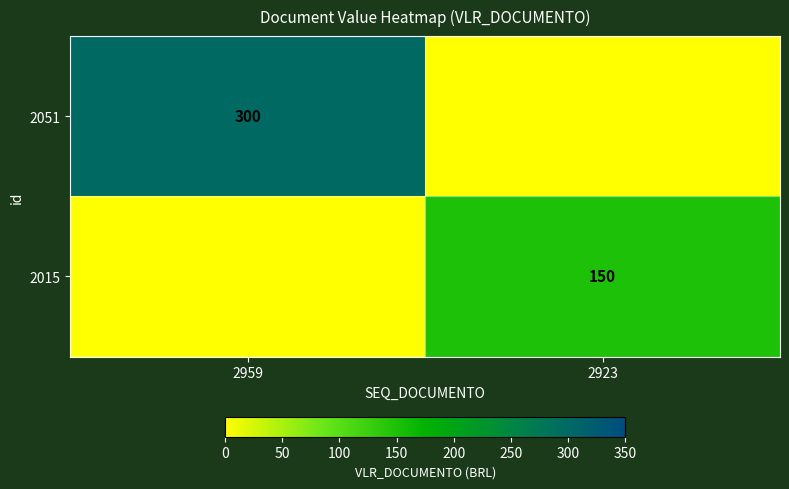

The value of 2015 at 2923 is 62. True or false?

False